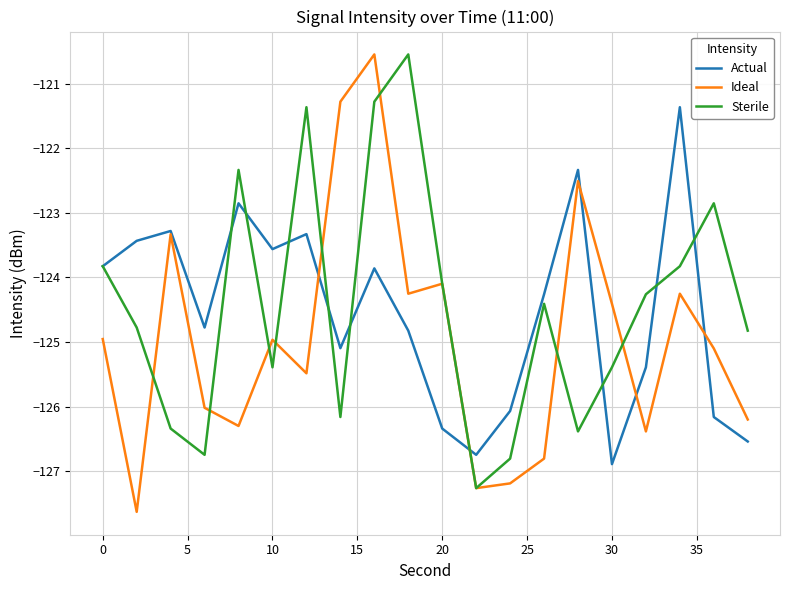

What is the maximum value for Sterile?

-120.5